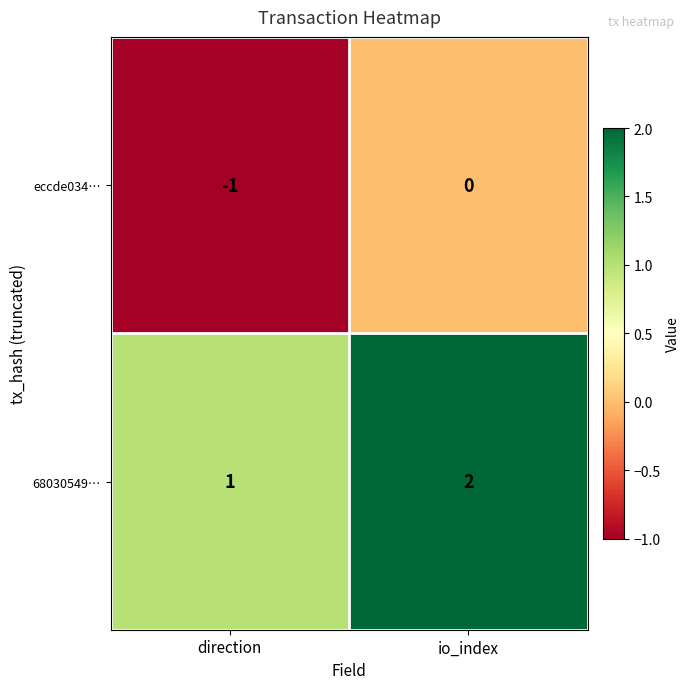

How many series are shown in this chart?

2